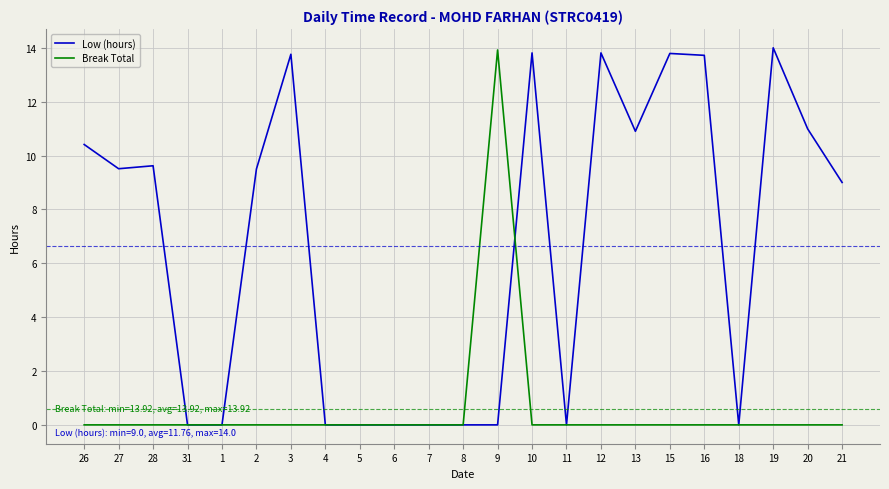

Between 9 and 20, which series saw the biggest shift?

Break Total